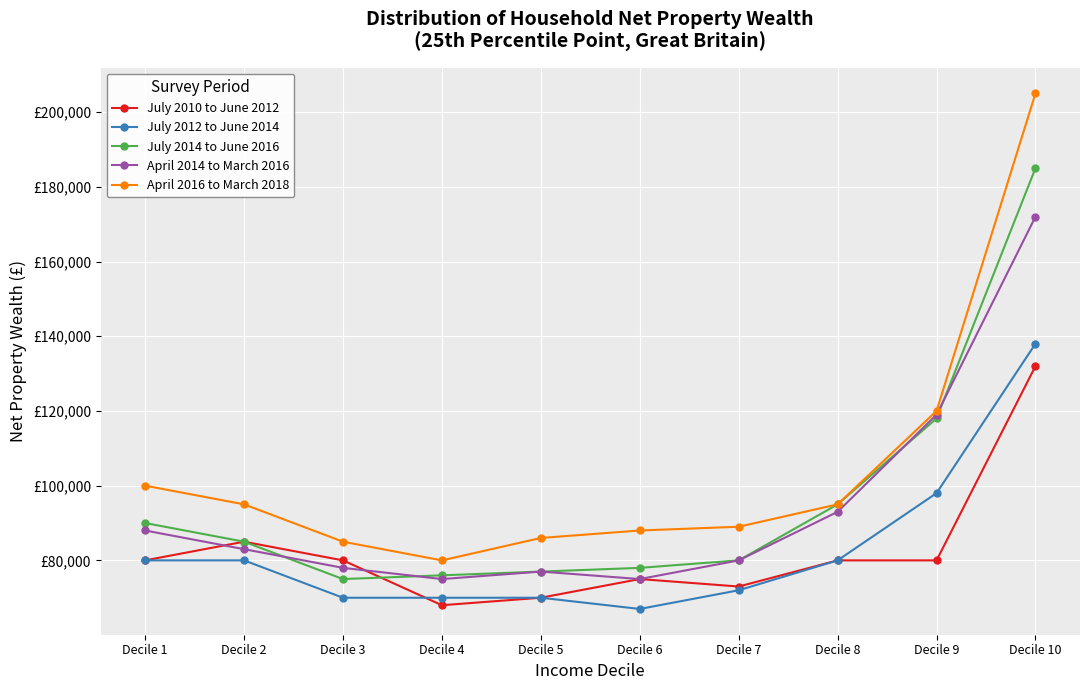

What is the highest value of the July 2010 to June 2012 series?

132000